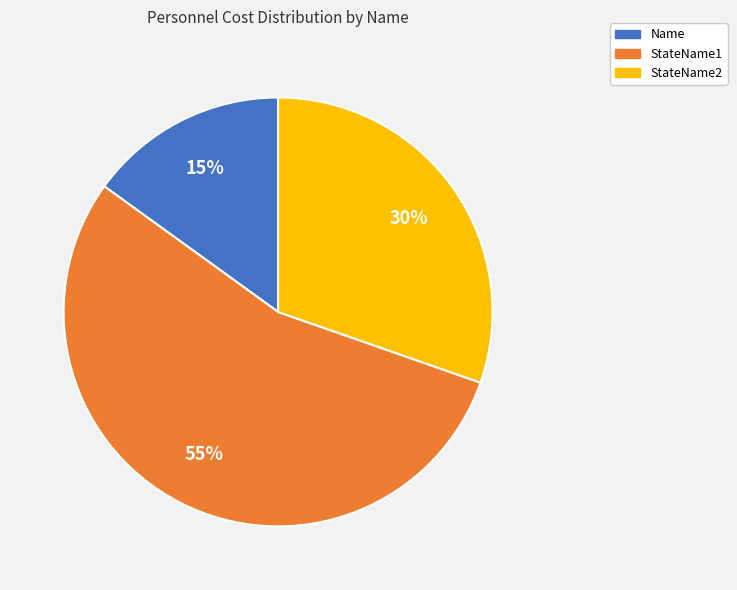

How many slices are in this pie chart?

3